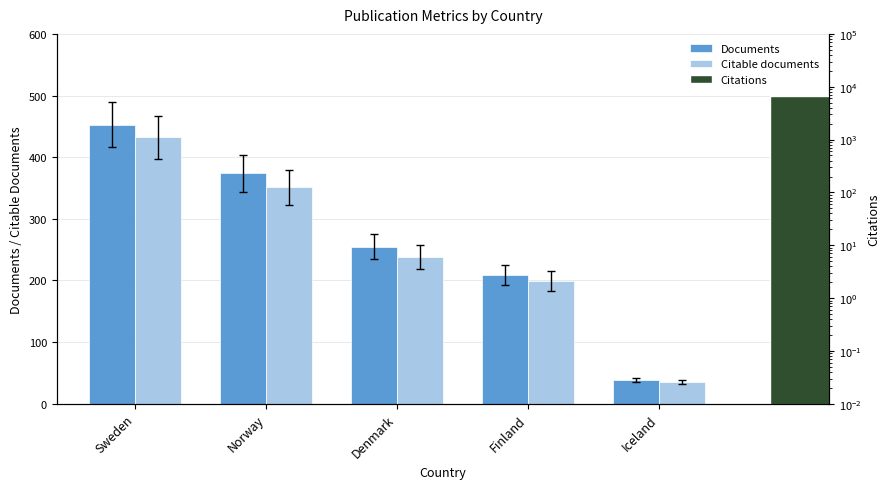

At which label does Documents reach its minimum?

Iceland